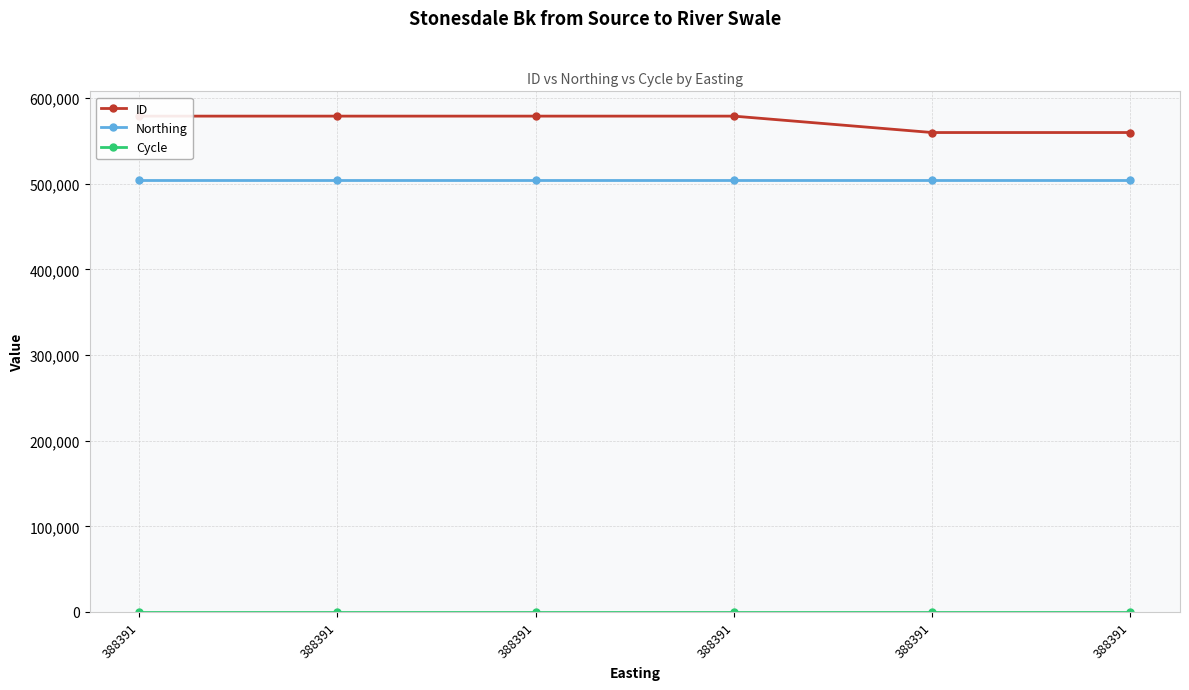

Read the Northing value at 388391.

504634